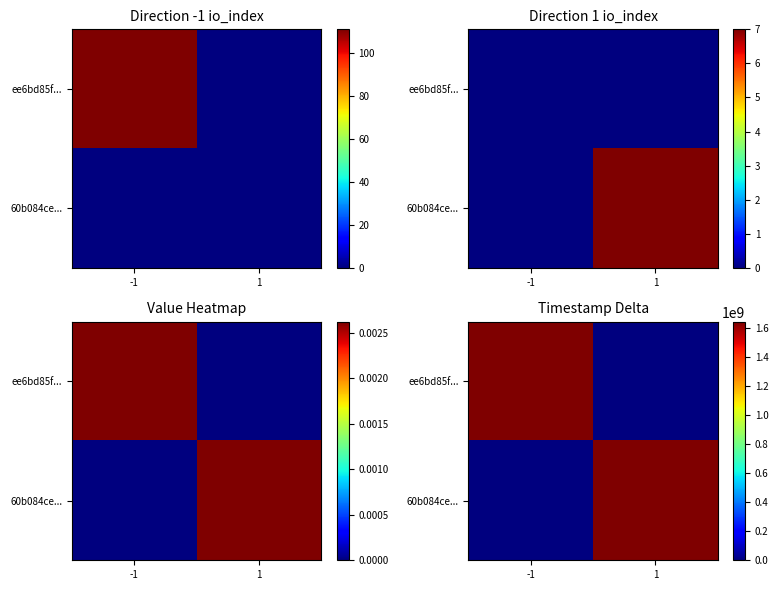

Which category has the lowest value in the ee6bd85f... series?

1